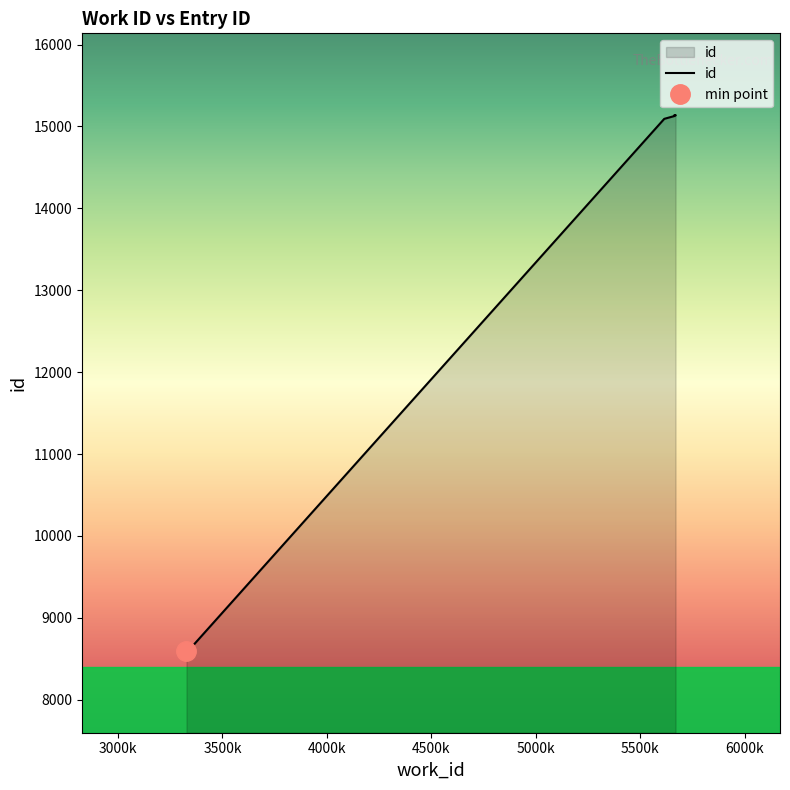

What is the smallest value displayed?

8598